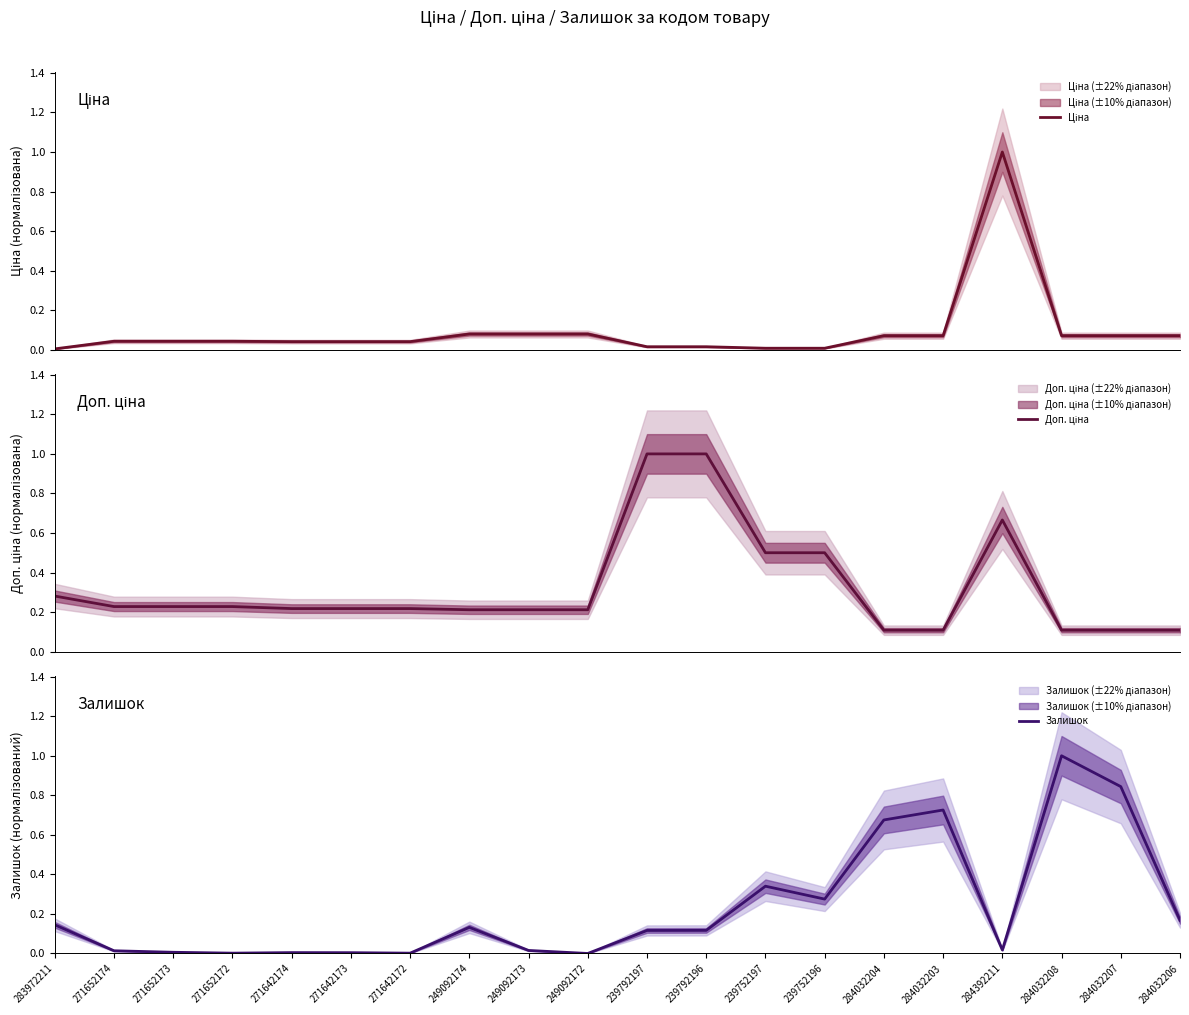

Reading left to right, transcribe all the data shown in this chart.

Ціна: 0.0	0.0	0.0	0.0	0.0	0.0	0.0	0.1	0.1	0.1	0.0	0.0	0.0	0.0	0.1	0.1	1.0	0.1	0.1	0.1
Доп. ціна: 0.3	0.2	0.2	0.2	0.2	0.2	0.2	0.2	0.2	0.2	1.0	1.0	0.5	0.5	0.1	0.1	0.7	0.1	0.1	0.1
Залишок: 0.1	0.0	0.0	0.0	0.0	0.0	0.0	0.1	0.0	0.0	0.1	0.1	0.3	0.3	0.7	0.7	0.0	1.0	0.8	0.2